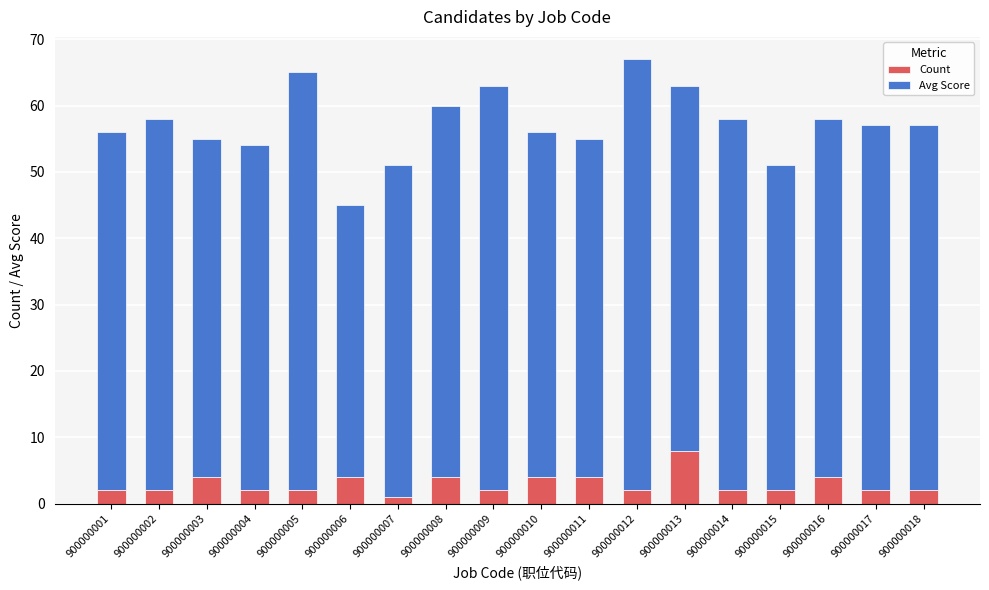

The Count series shows 2 at 900000002. True or false?

True